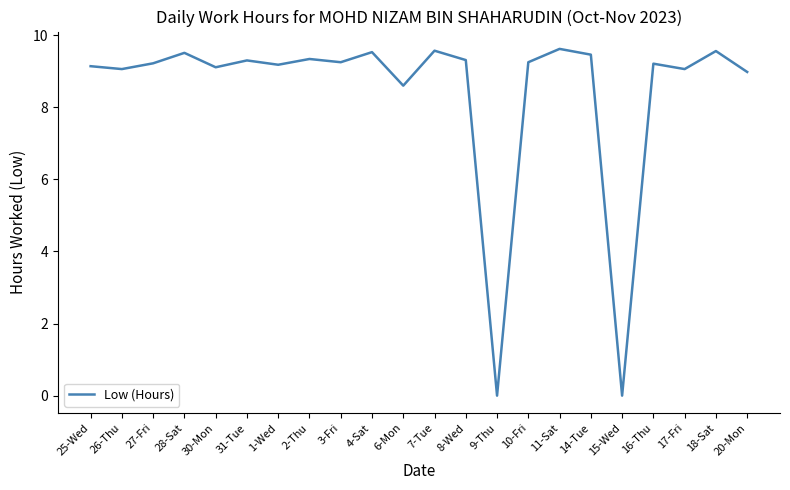

What is the maximum value shown in the chart?

9.6